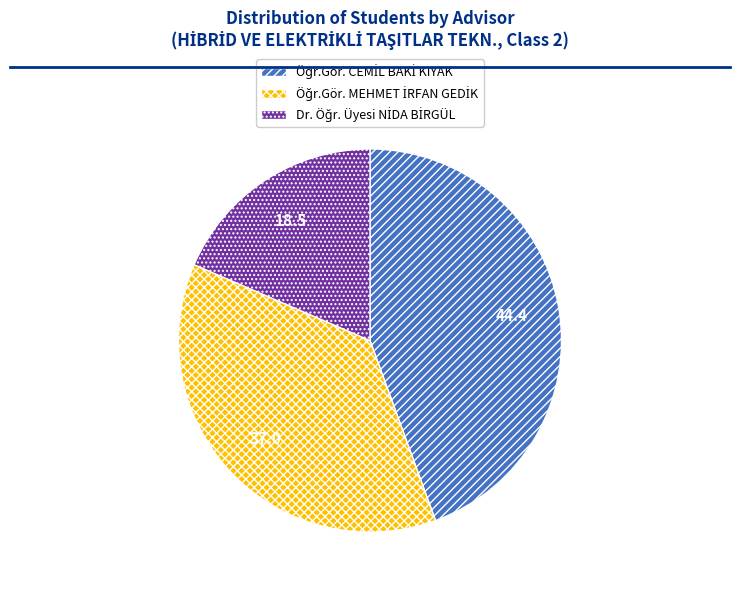

Is there a majority slice in this chart?

No